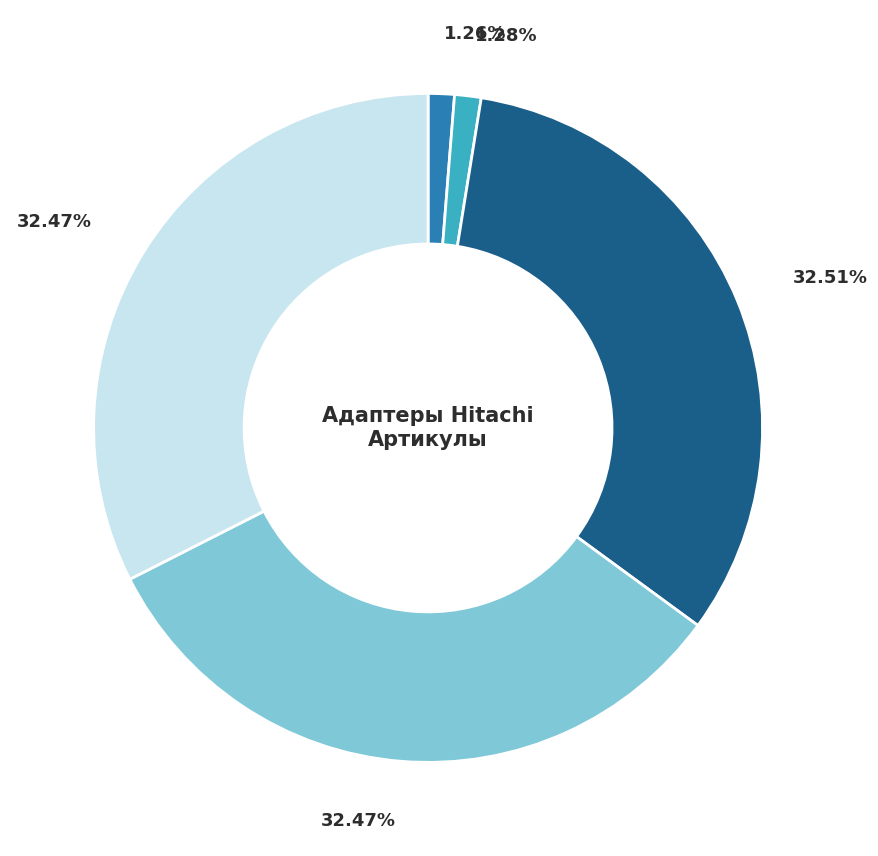

Is there any slice that represents more than half of the pie?

No